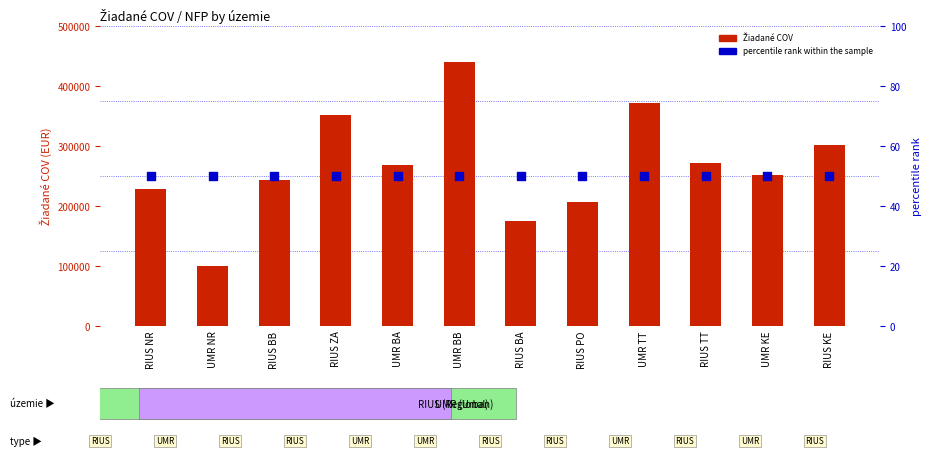

At how many categories does at least one series exceed 306883?

3